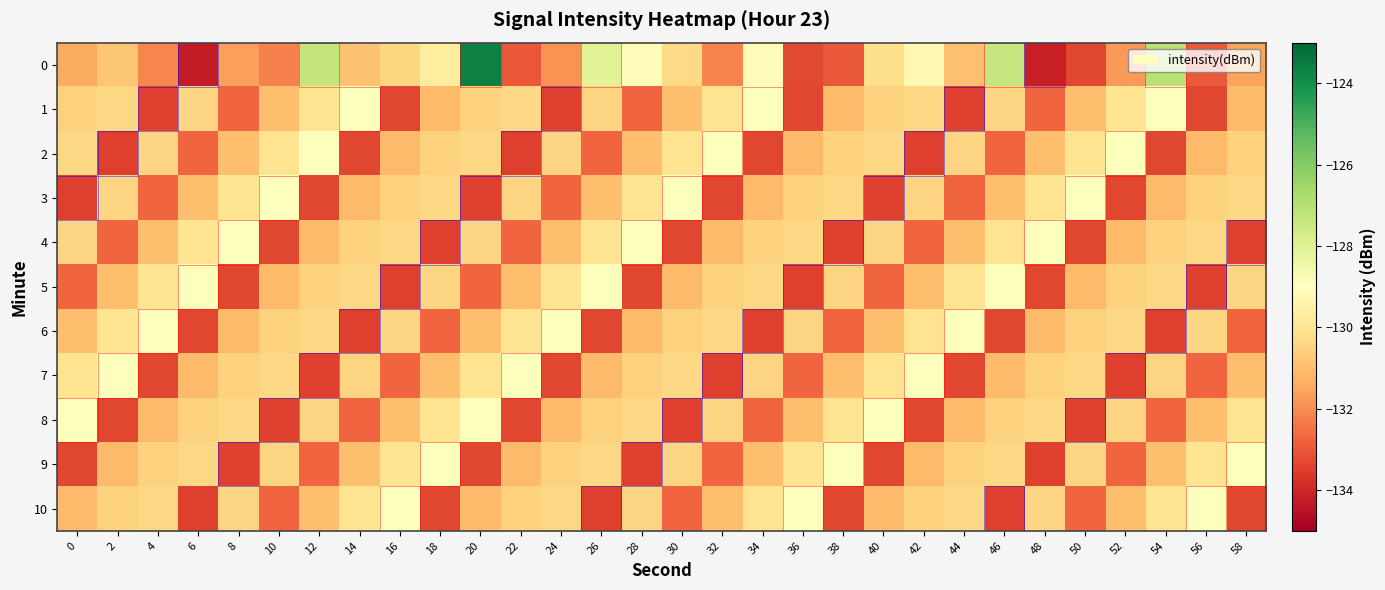

Which has a higher value, 56 or 6?

56